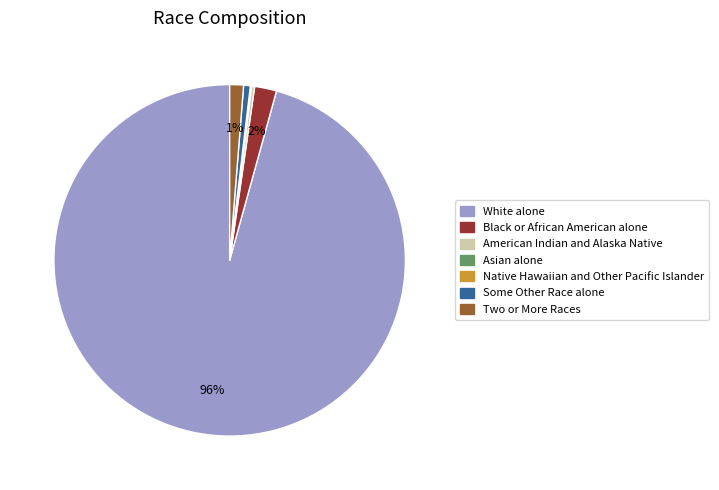

Is it true that Black or African American alone is 14% of the pie?

False